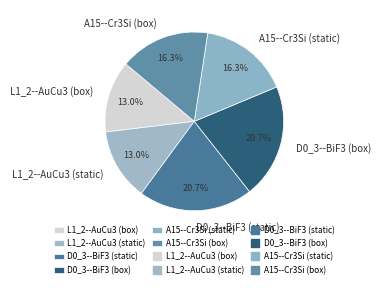

Is there any slice that represents more than half of the pie?

No